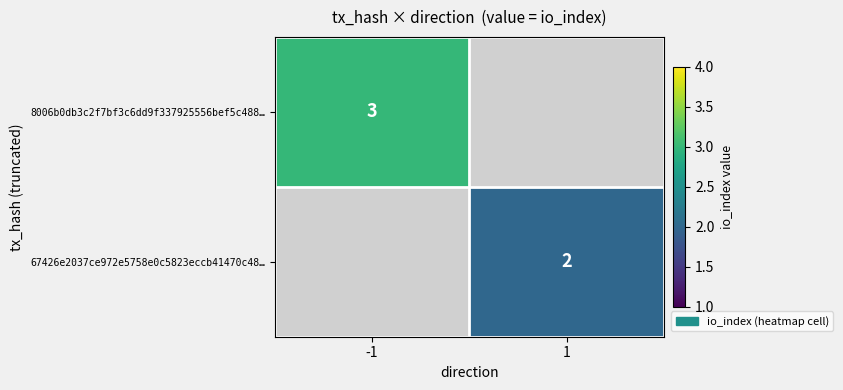

True or false: 8006b0db3c2f7bf3c6dd9f337925556bef5c488… has a value of 2 at -1.

False